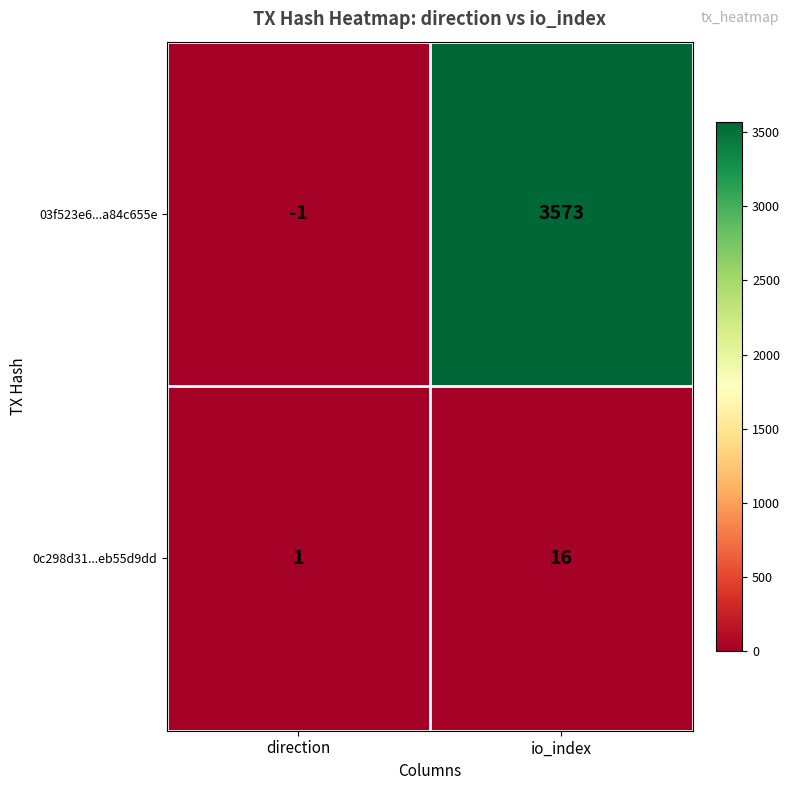

What is the difference between the maximum and minimum values in the 0c298d31...eb55d9dd series?

15